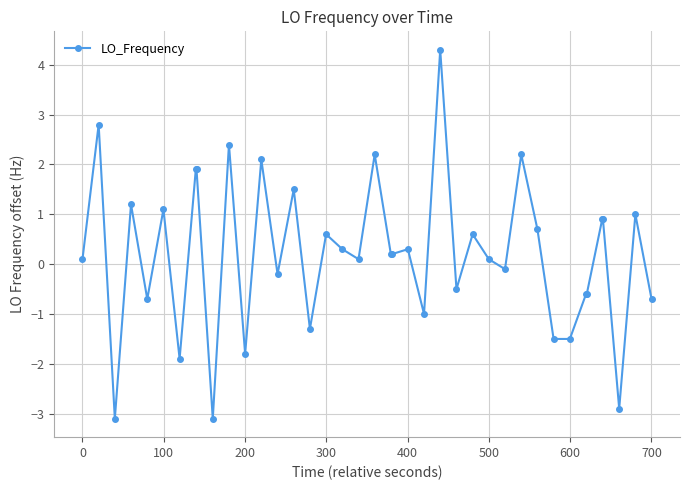

Is this an area chart (filled region under the line)?

No